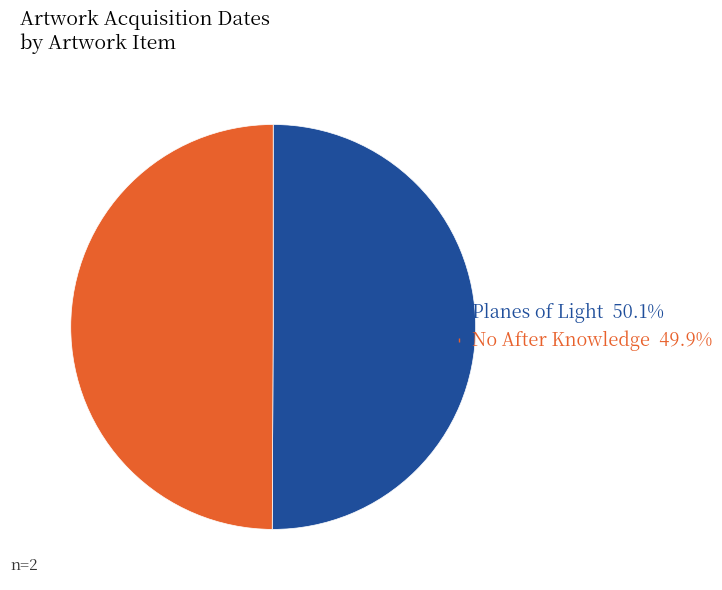

How many segments does this pie chart have?

2